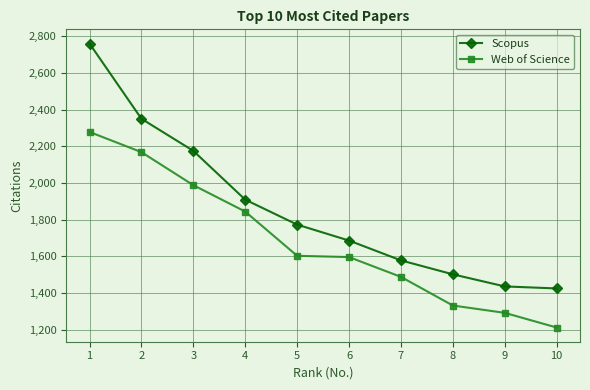

List the series in order of their peak value, lowest first.

Web of Science, Scopus